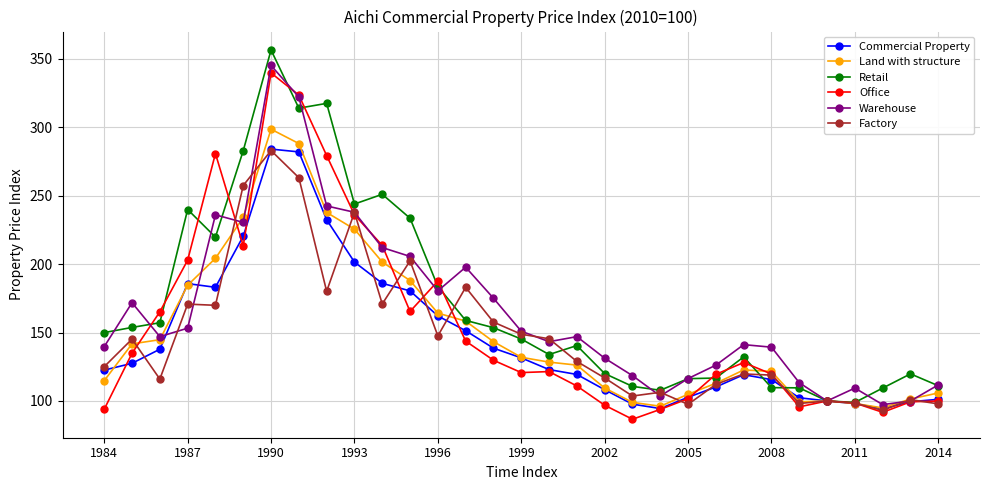

True or false: Commercial Property has more than 0 points higher than both neighbors.

True